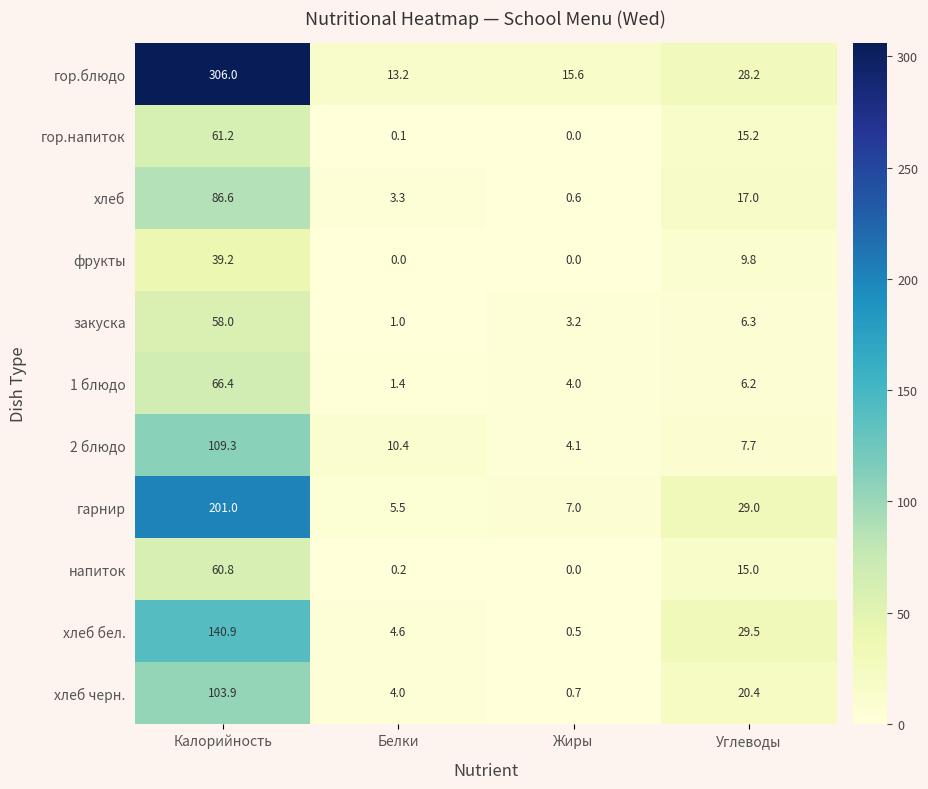

At which category is the sum across all series the highest?

Калорийность